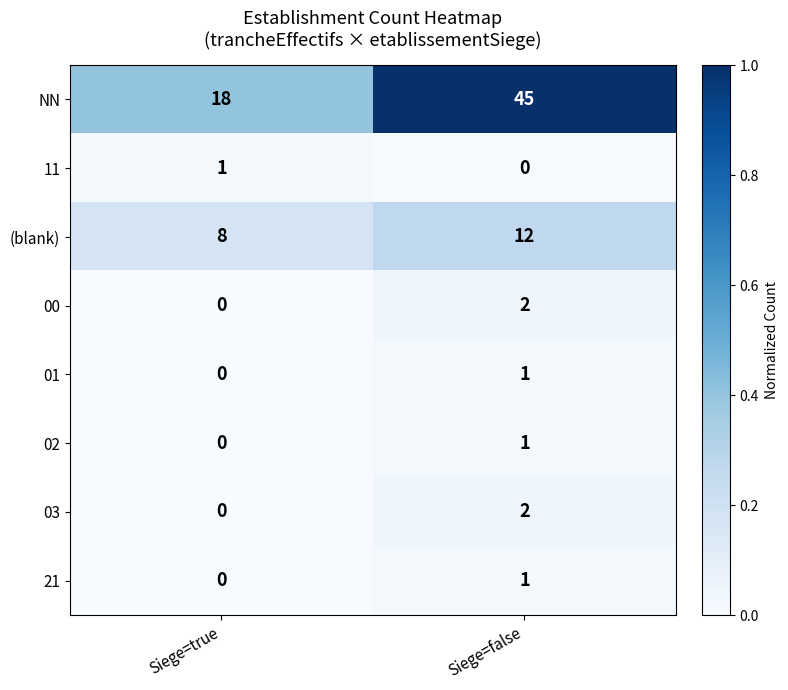

How many series are shown in this chart?

8